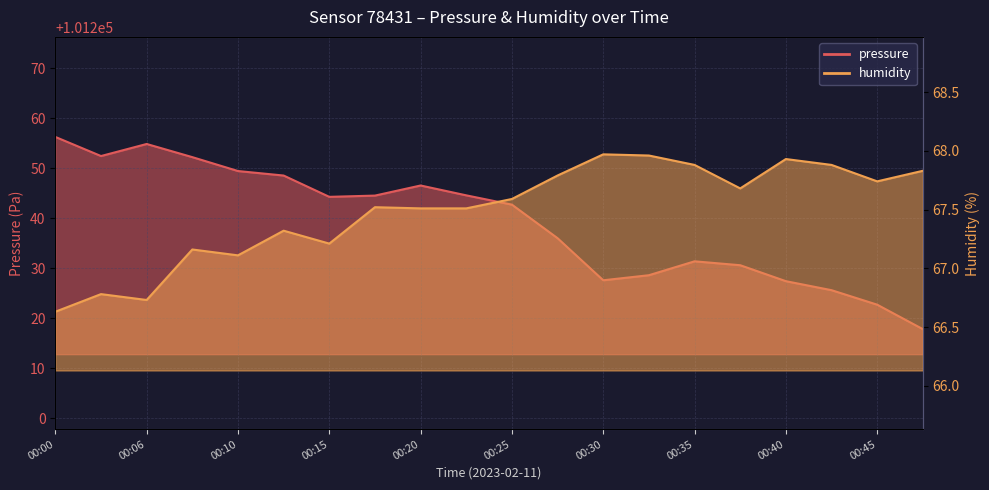

Reading left to right, what are all the values shown in this chart?

pressure: 101256.2	101252.4	101254.8	101252.2	101249.4	101248.5	101244.2	101244.5	101246.5	101244.6	101242.7	101236.0	101227.6	101228.6	101231.4	101230.6	101227.4	101225.6	101222.7	101217.8
humidity: 66.6	66.8	66.7	67.2	67.1	67.3	67.2	67.5	67.5	67.5	67.6	67.8	68.0	68.0	67.9	67.7	67.9	67.9	67.7	67.8